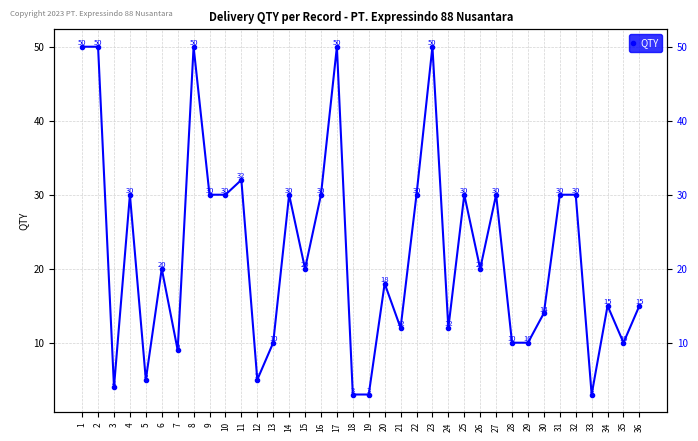

At which label is the value closest to 26?

4